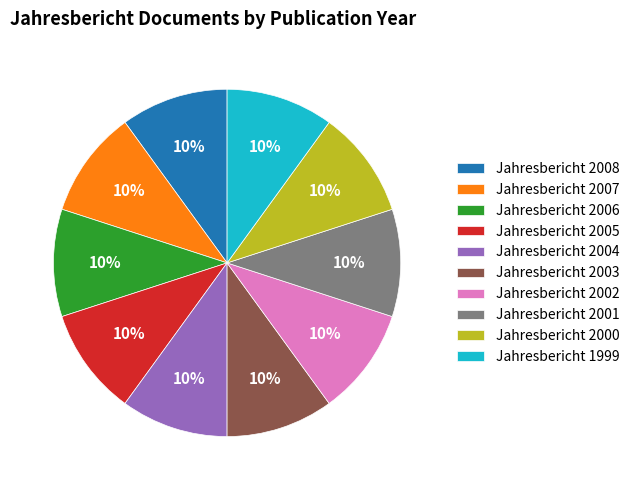

How many slices are in this pie chart?

10